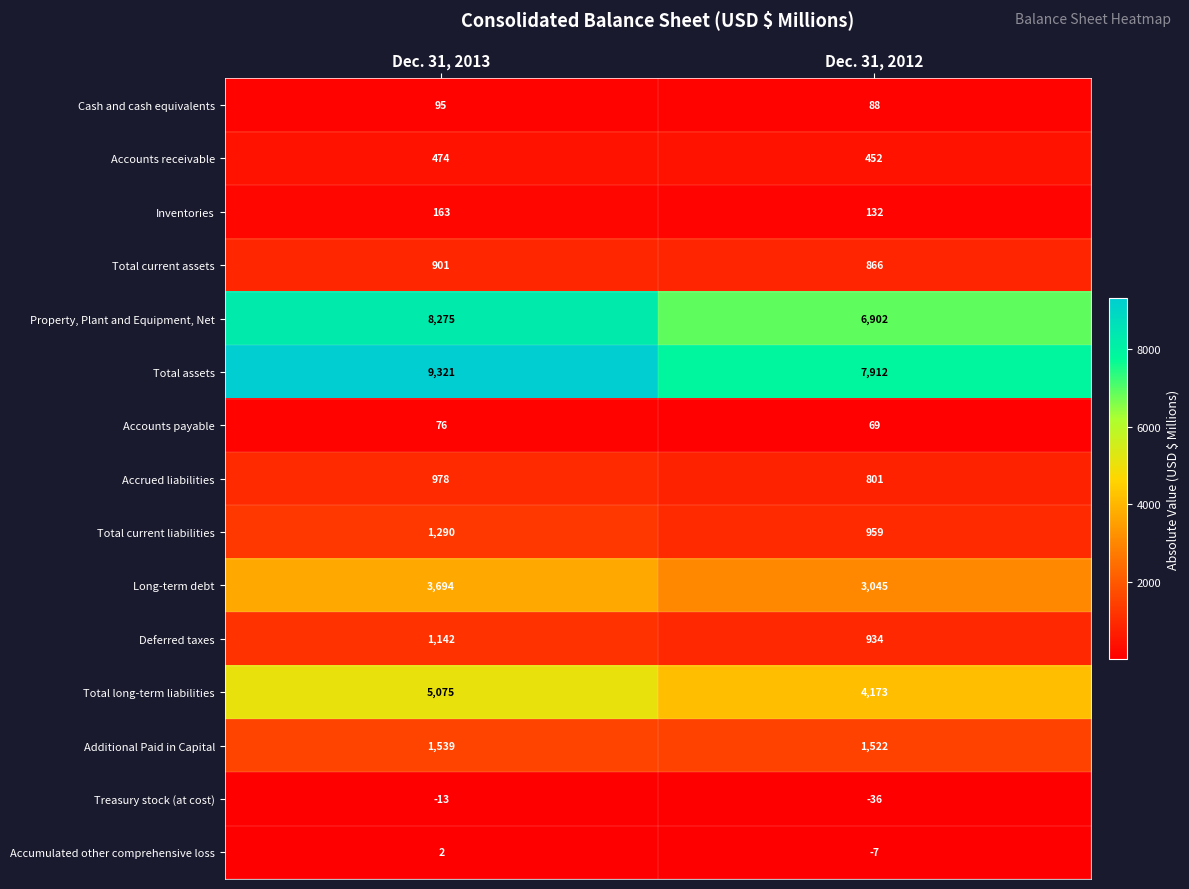

Which series has the largest range (max minus min)?

Total assets